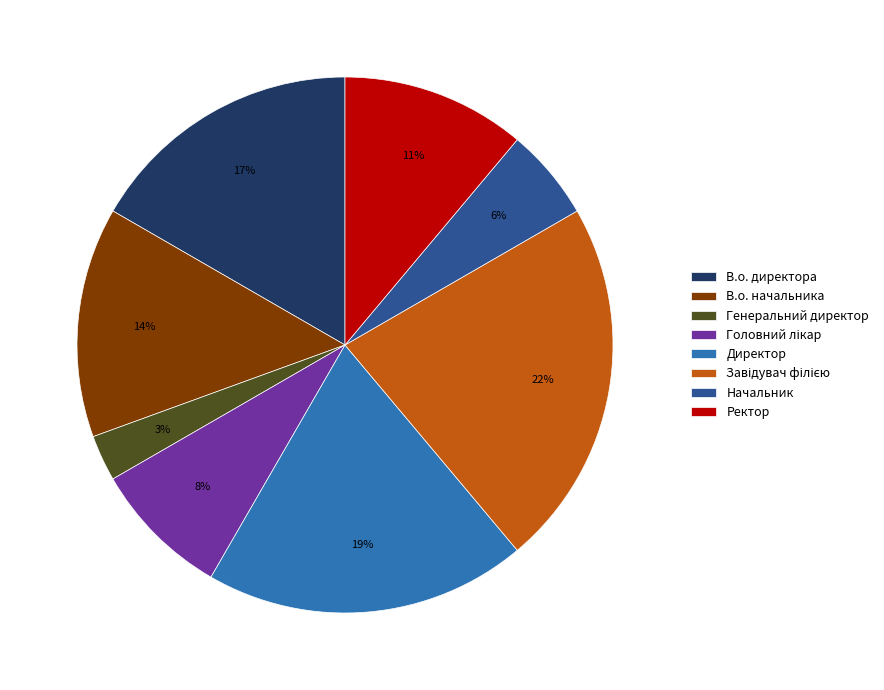

Is there any slice that represents more than half of the pie?

No